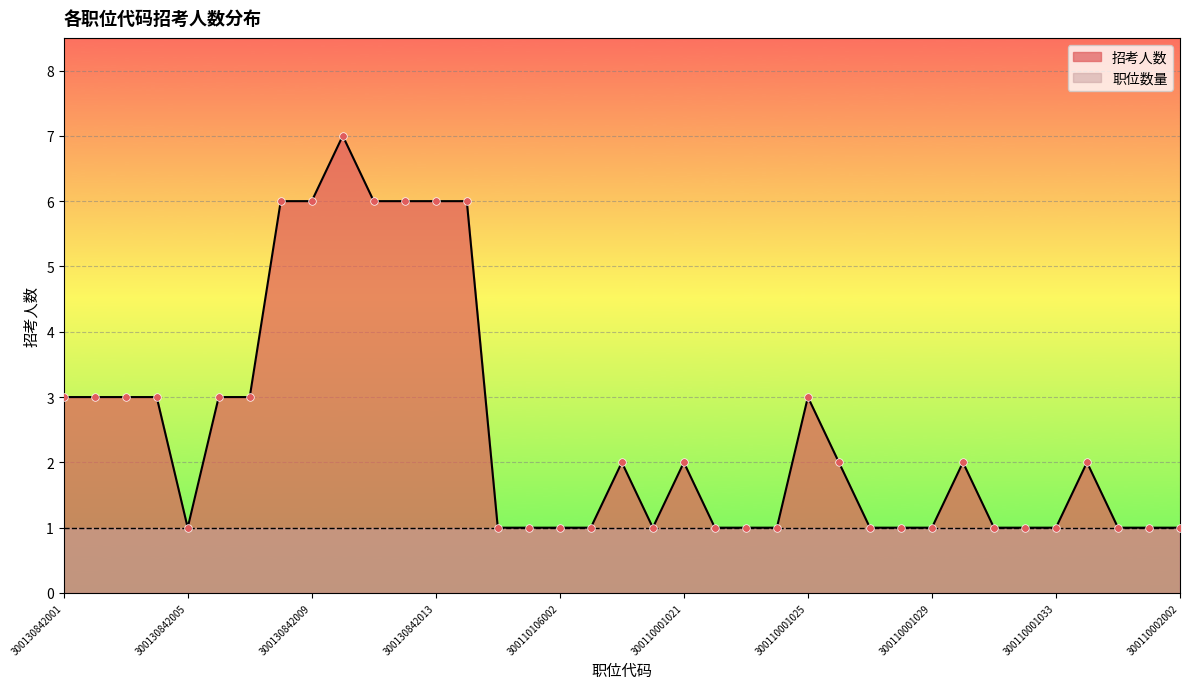

Which has a higher value, 300110001025 or 300130842011?

300130842011